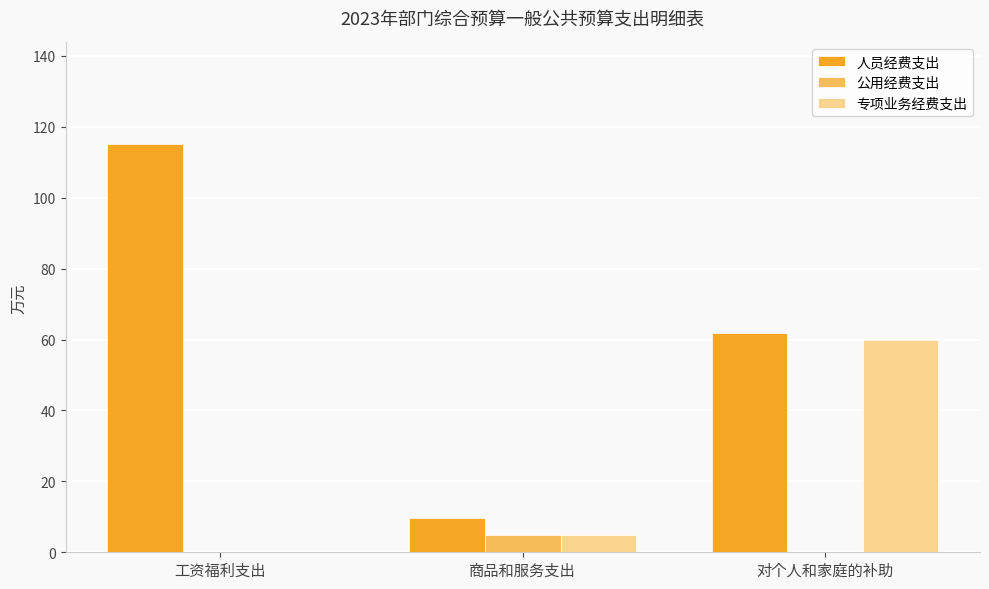

Are the bars grouped side by side (vs. stacked)?

Yes